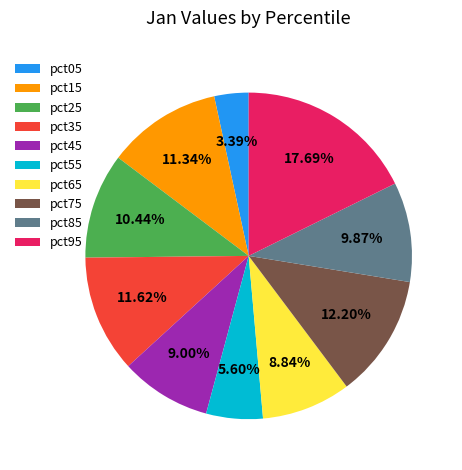

Is pct45 the majority of the pie?

No